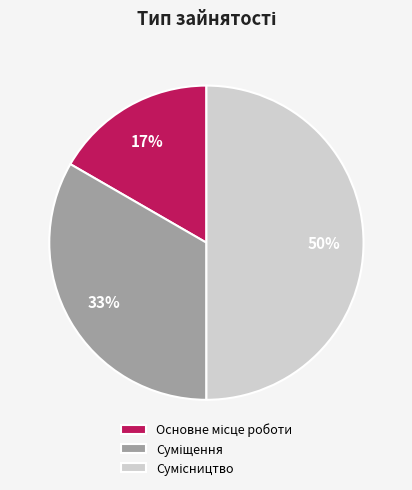

To the nearest percent, what is the average slice percentage?

33%